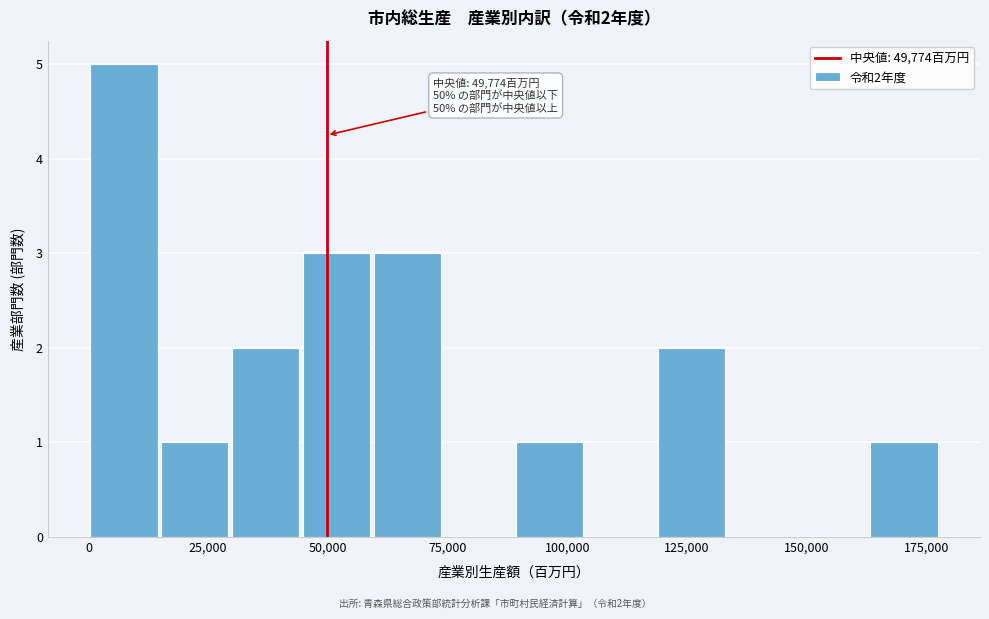

Around what value on the x-axis is the tallest bar? Give the approximate position of its centre, as read against the axis.

5000